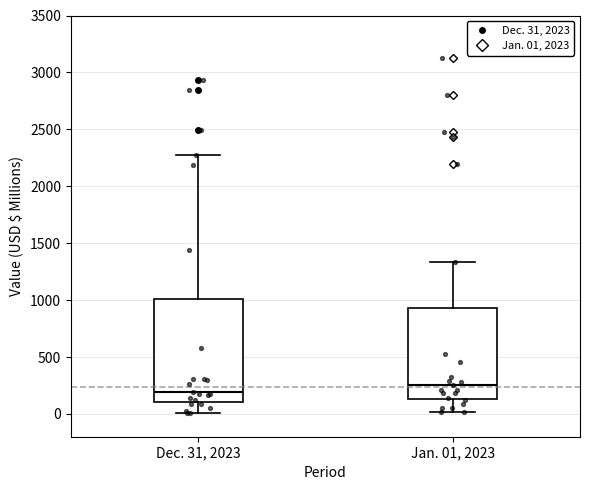

Reading left to right, read every box against the y-axis: the position of its median line, the range the box covers, and the ends of its whiskers. The values are not printed on the chart, so give them approximately, as read against the axis.

Dec. 31, 2023: median 200, box 100 to 1000, whiskers 0 to 2250
Jan. 01, 2023: median 250, box 150 to 950, whiskers 0 to 1350